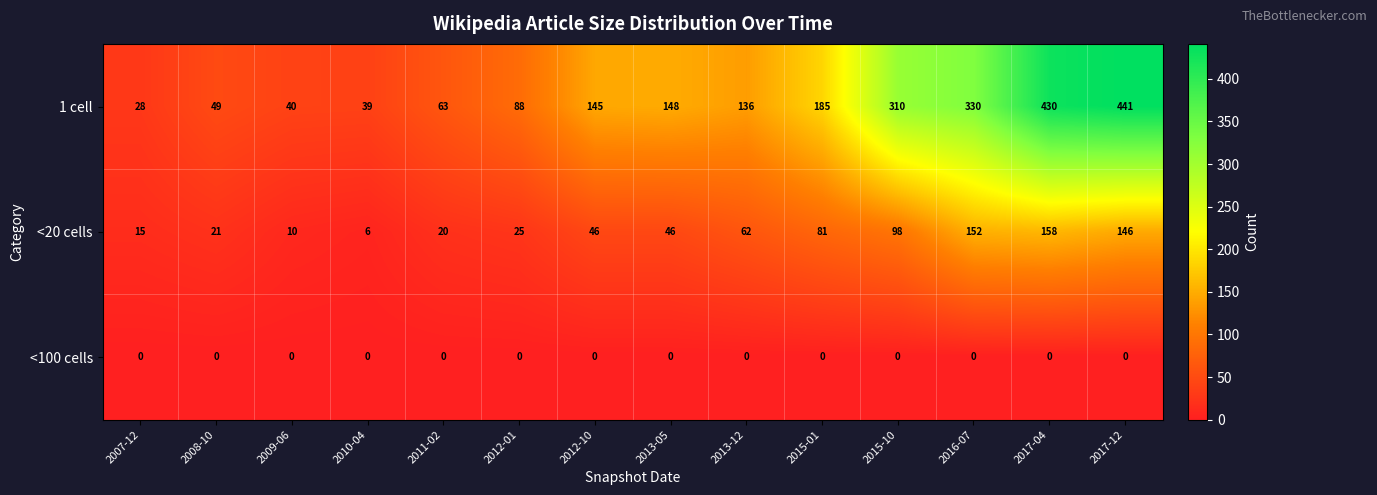

Which series changed the most between 2012-01 and 2017-12?

1 cell